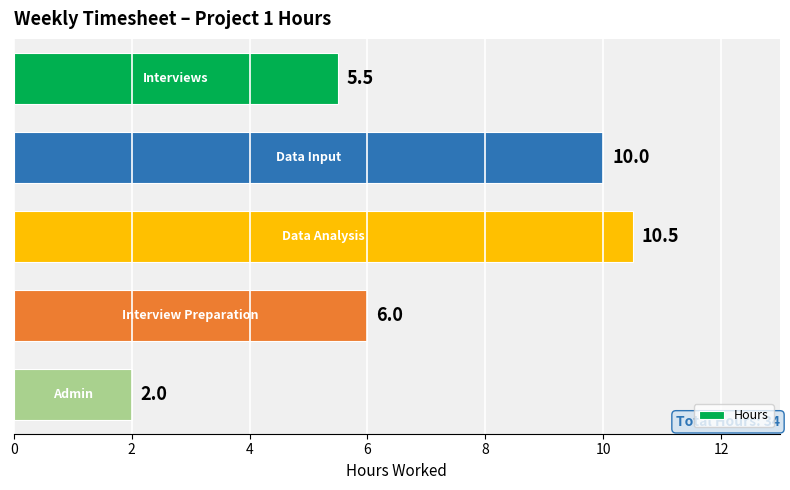

How many data points are less than 6?

2